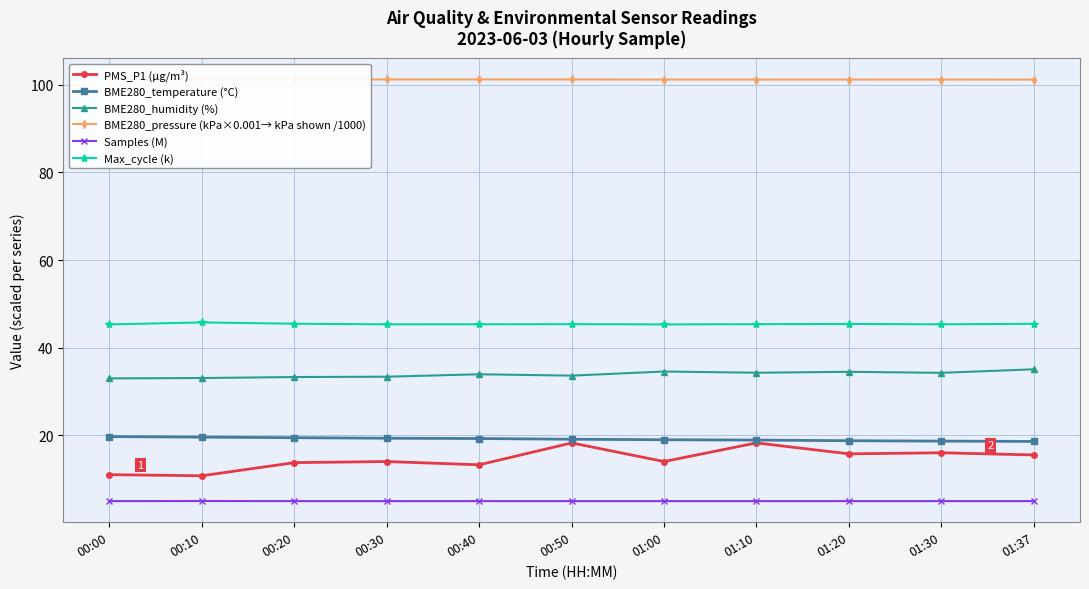

Is it true that Samples (M) equals 5.0 at 00:50?

True